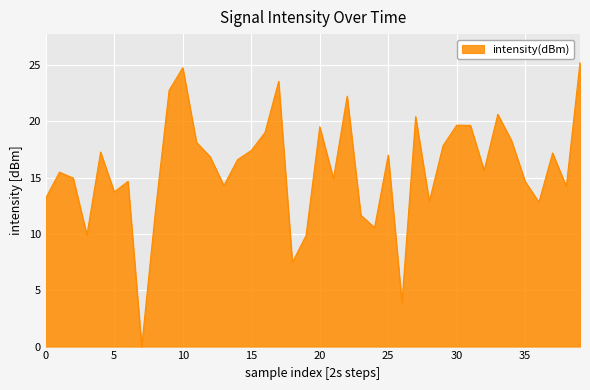

What is the difference between the maximum and minimum values?

25.2